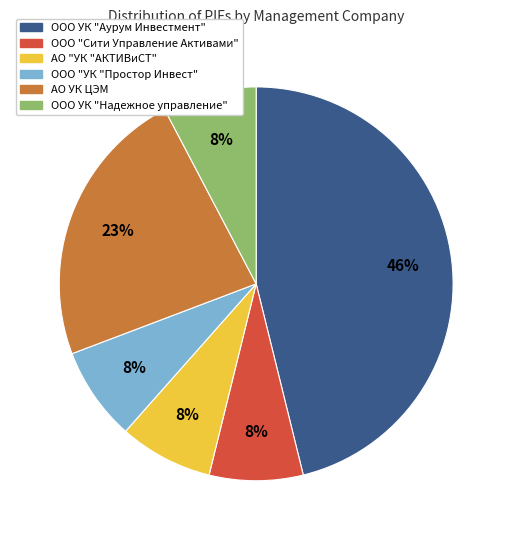

Which category has the biggest portion of the pie?

ООО УК "Аурум Инвестмент"